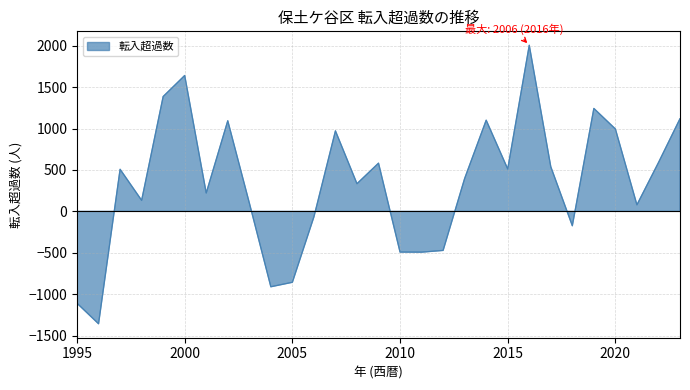

Between 2010 and 2015, which is larger?

2015